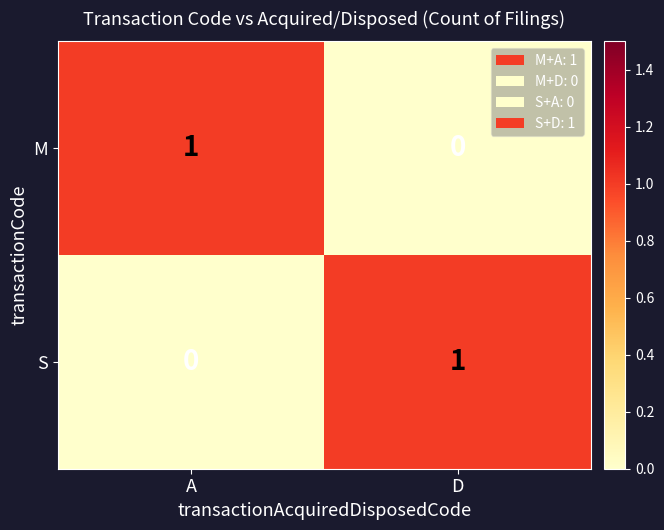

At how many categories does at least one series exceed 0?

2